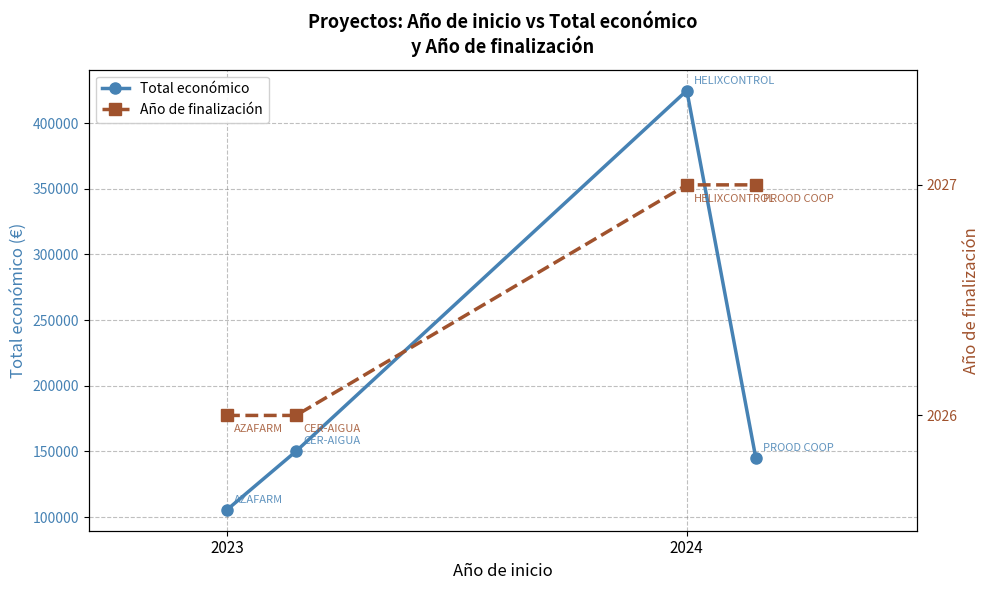

Does the chart display data point markers on the line(s)?

Yes